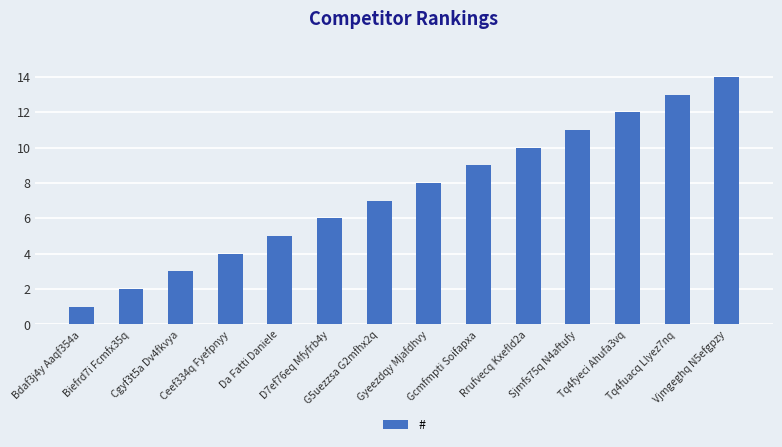

What is the label of the 12th bar from the right?

Cgyf3t5a Dv4fkvya